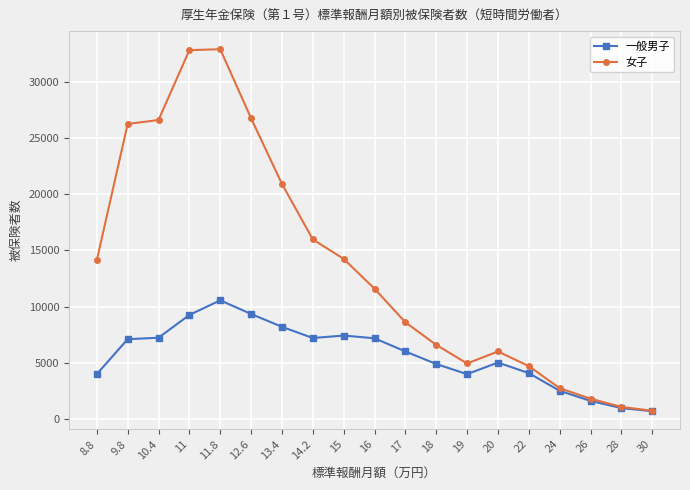

Which series has the largest range (max minus min)?

女子